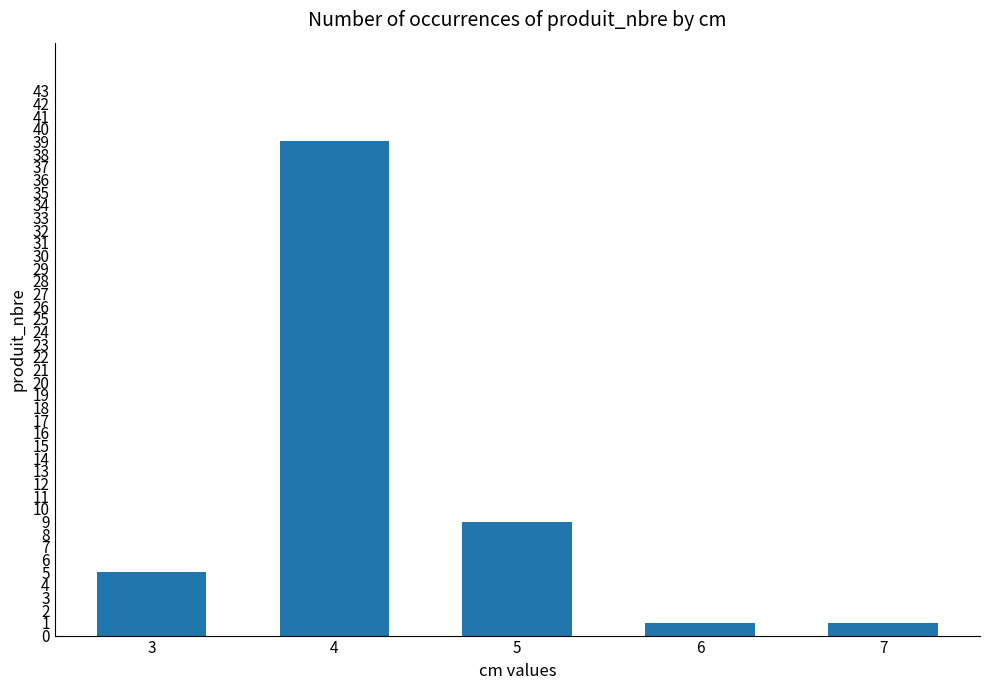

Which label corresponds to the largest value in the chart?

4